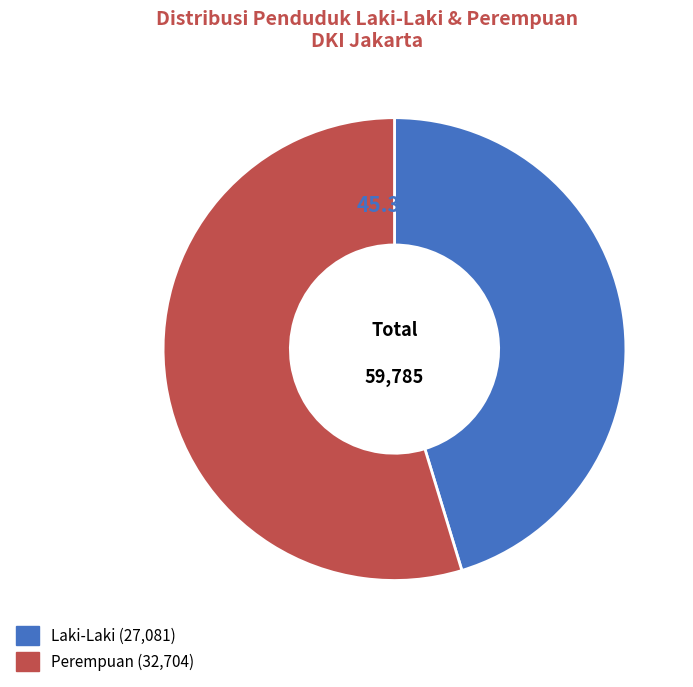

How many slices are in this pie chart?

2